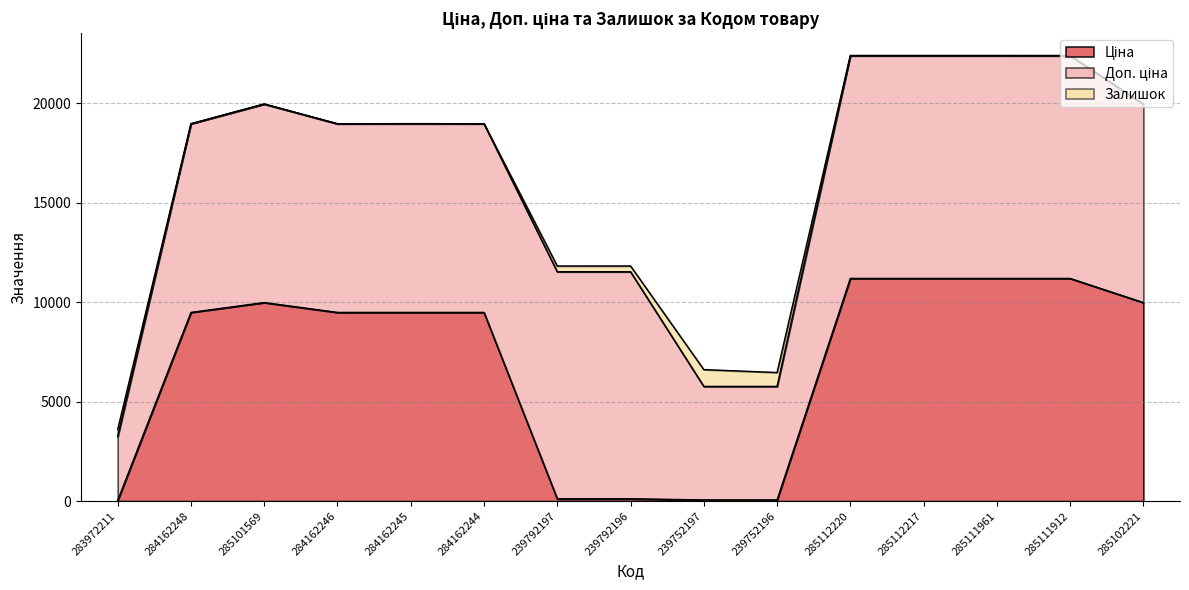

Is the value of Доп. ціна at 285101569 greater than the value of Залишок at 239752197?

Yes